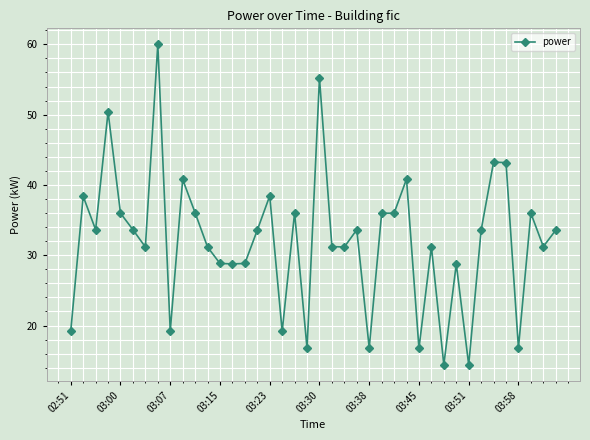

Does the chart have visible grid lines?

Yes